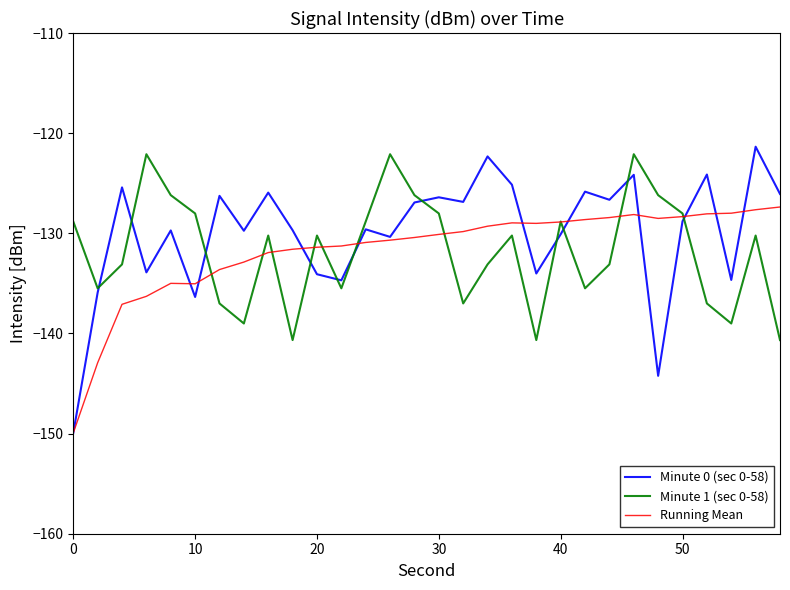

How many interior local peaks does the Minute 1 (sec 0-58) series have?

8